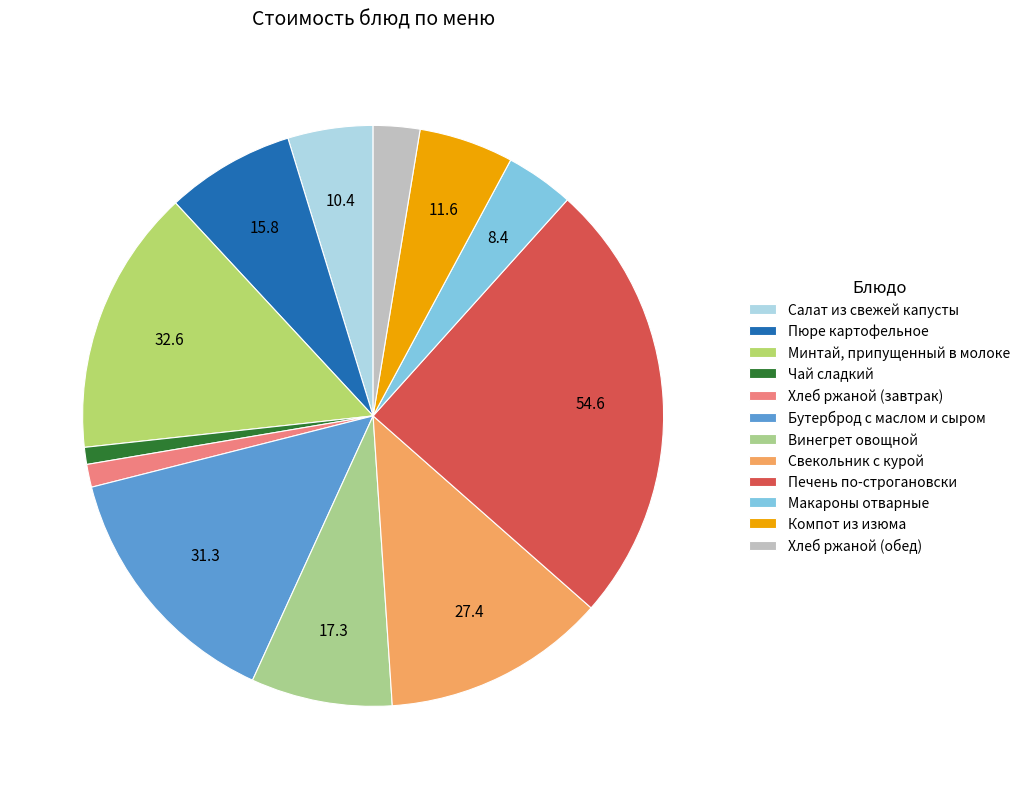

To the nearest percent, what portion does Компот из изюма represent?

5%